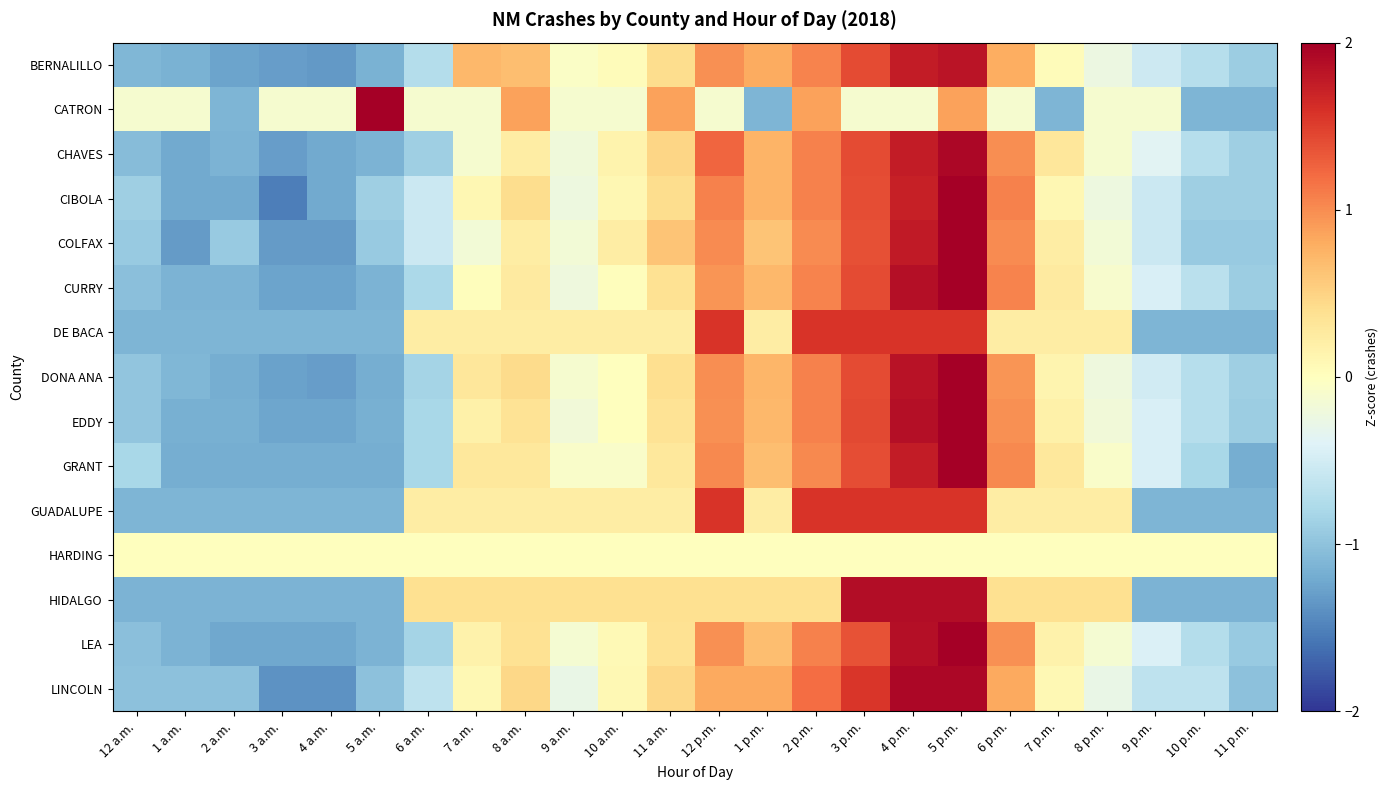

Between 2 p.m. and 11 p.m., which is larger?

2 p.m.